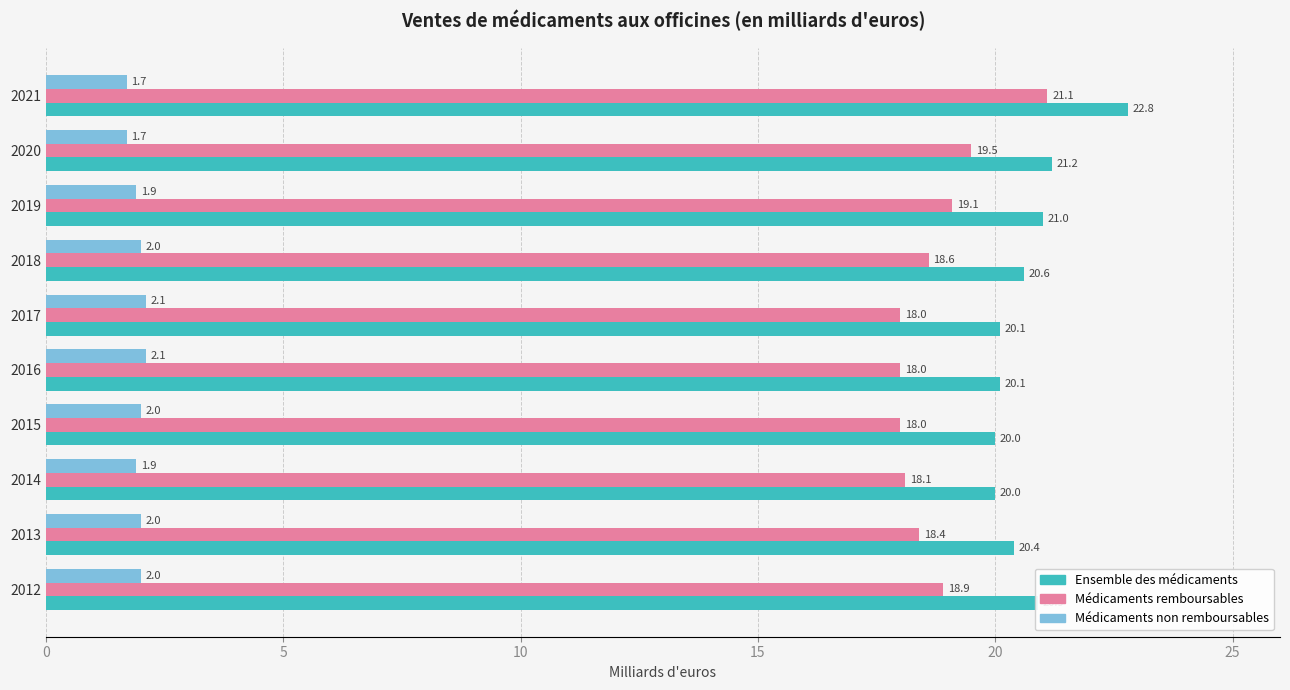

What is the difference between the maximum and minimum values in the Médicaments remboursables series?

3.1